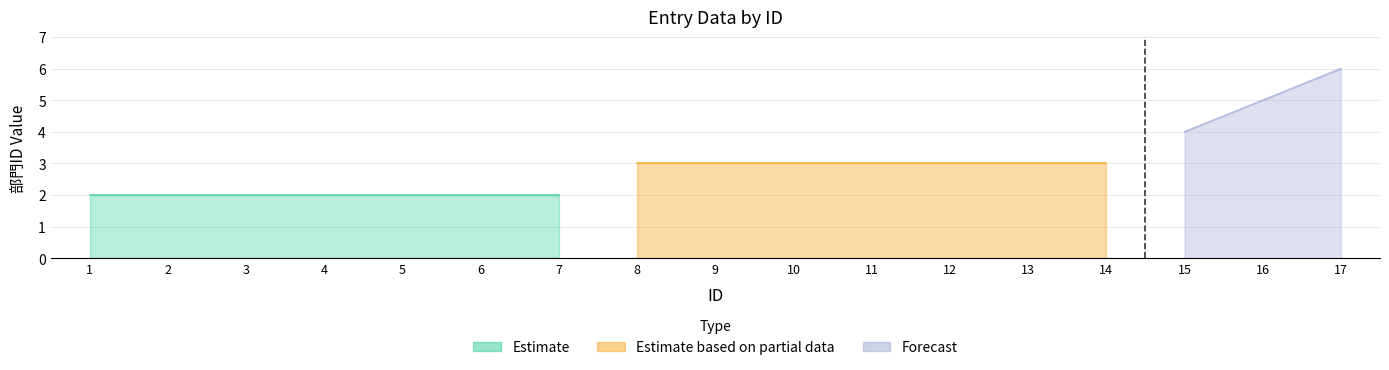

True or false: 学校ID and 部門ID intersect in this chart.

False